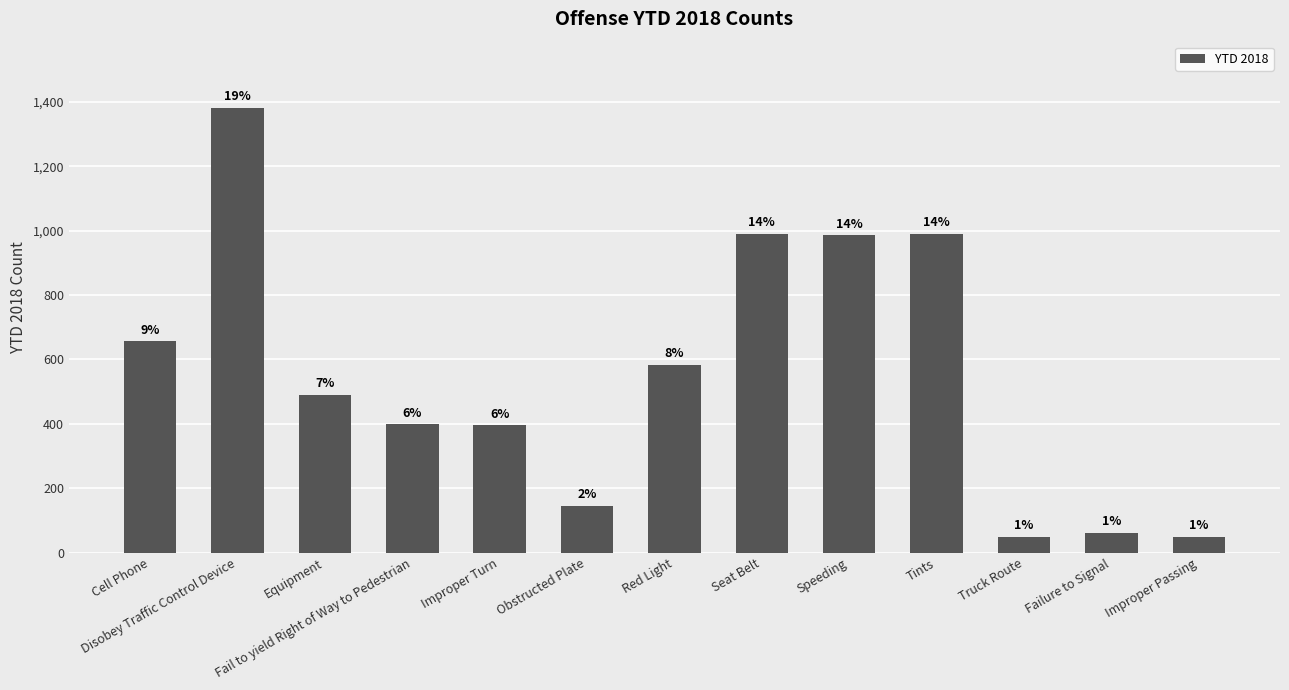

Are the bars grouped side by side (vs. stacked)?

No